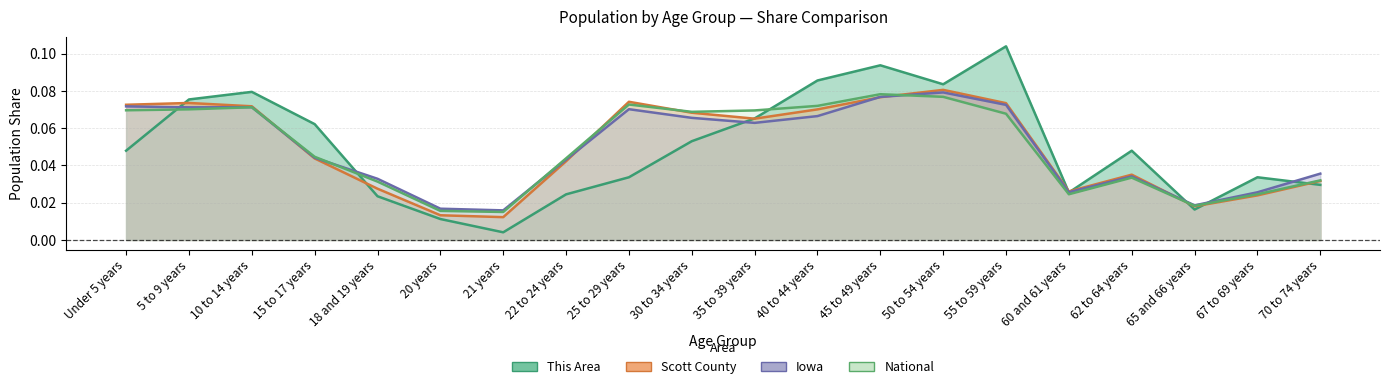

Which category has the highest value across all series?

55 to 59 years